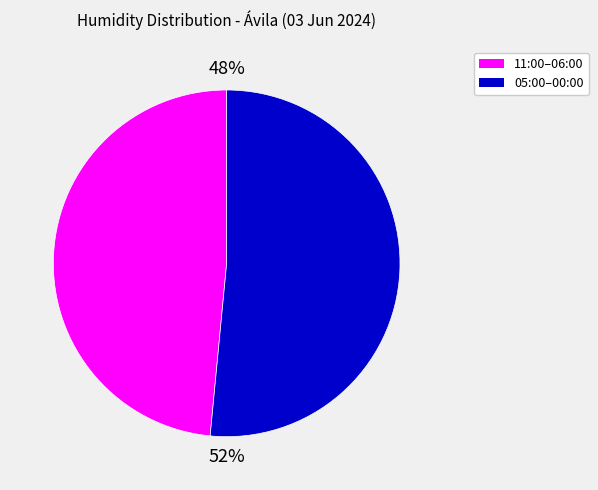

Approximately how many times larger is the value at 11:00–06:00 compared to 05:00–00:00?

0.9